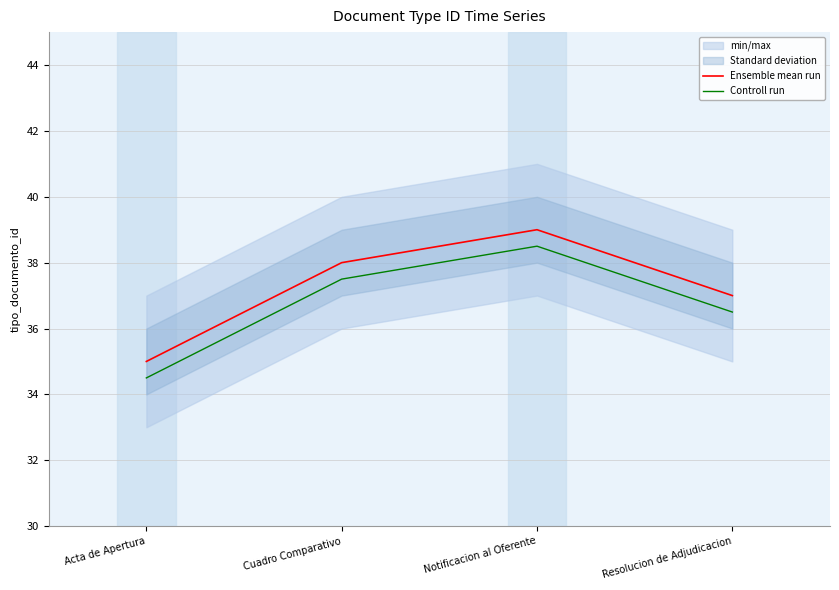

List the series in order of their overall mean, highest first.

Ensemble mean run, Controll run